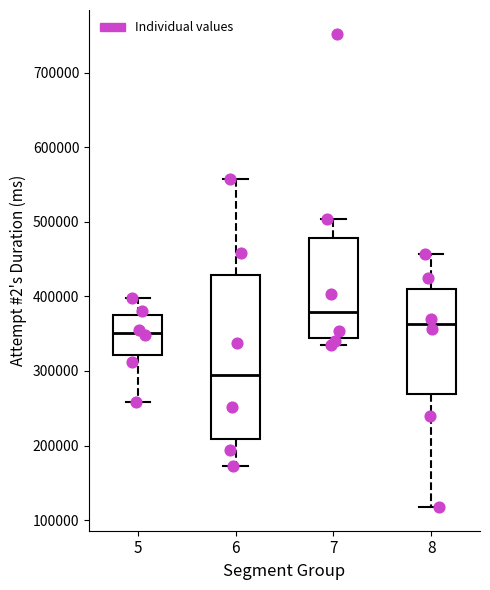

Reading left to right, transcribe this box plot: for each box, give where its median line is, the range the box spans, and where its two whiskers end, as read against the y-axis. The values are not printed on the chart, so give them approximately, as read against the axis.

5: median 350000, box 320000 to 370000, whiskers 260000 to 400000
6: median 290000, box 210000 to 430000, whiskers 170000 to 560000
7: median 380000, box 340000 to 480000, whiskers 330000 to 500000
8: median 360000, box 270000 to 410000, whiskers 120000 to 460000